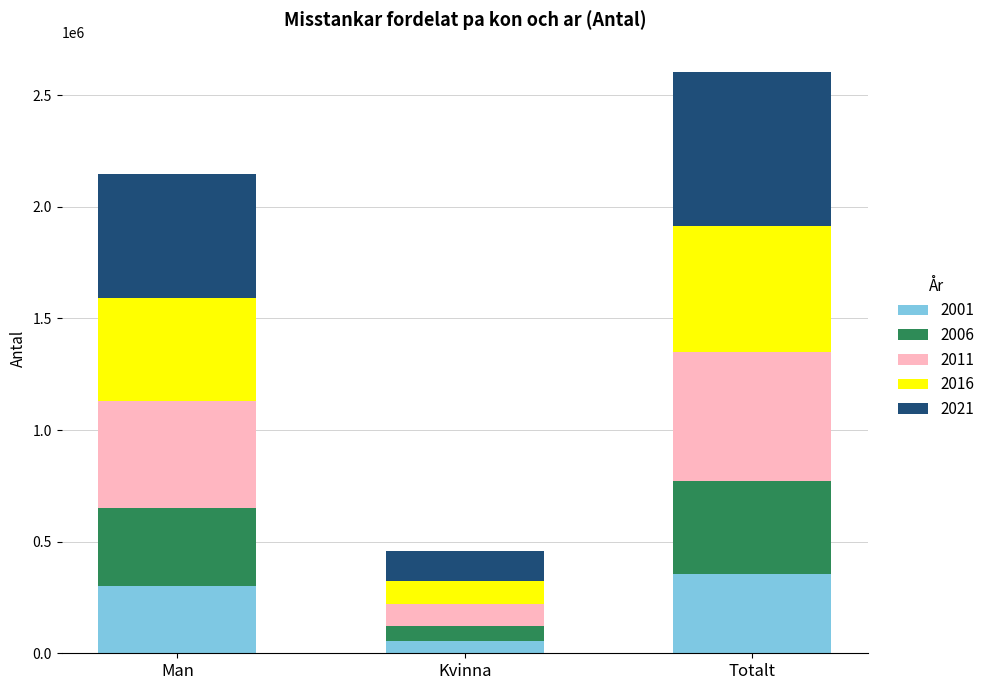

At which category is the sum across all series the highest?

Totalt